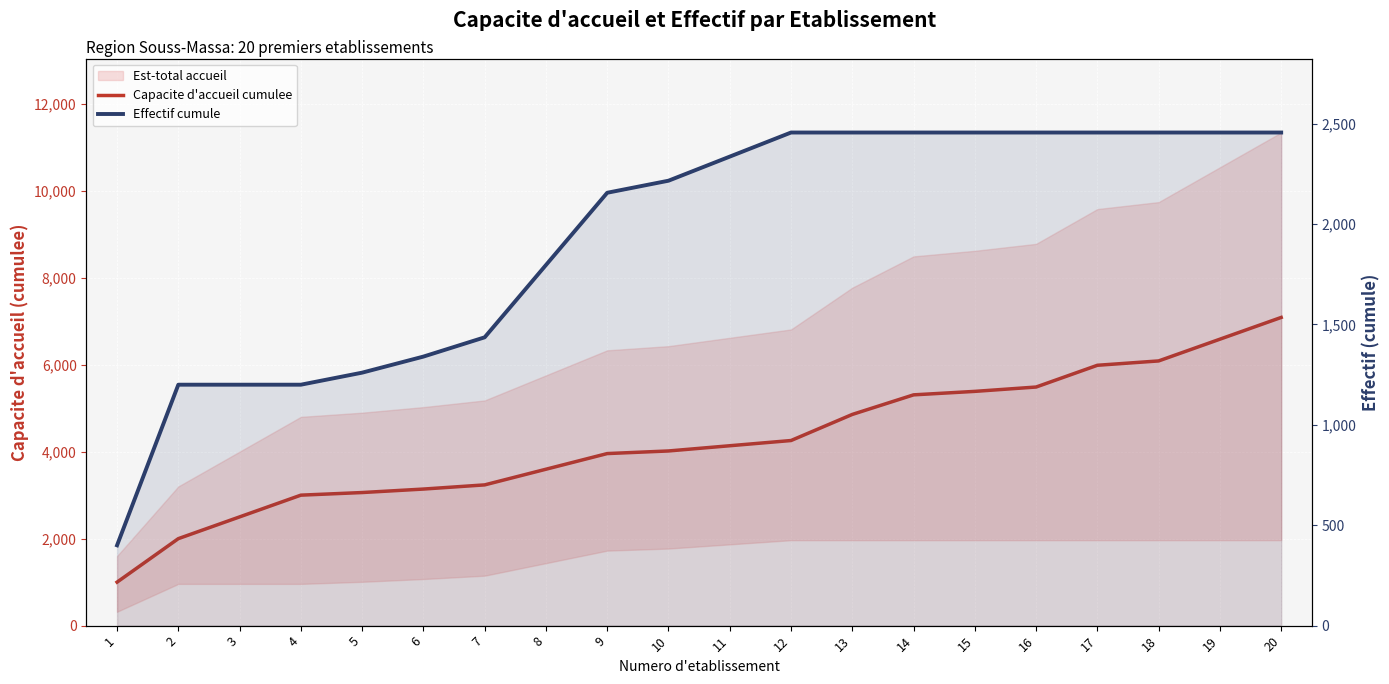

True or false: Capacite d'accueil cumulee and Effectif cumule cross at least once.

False